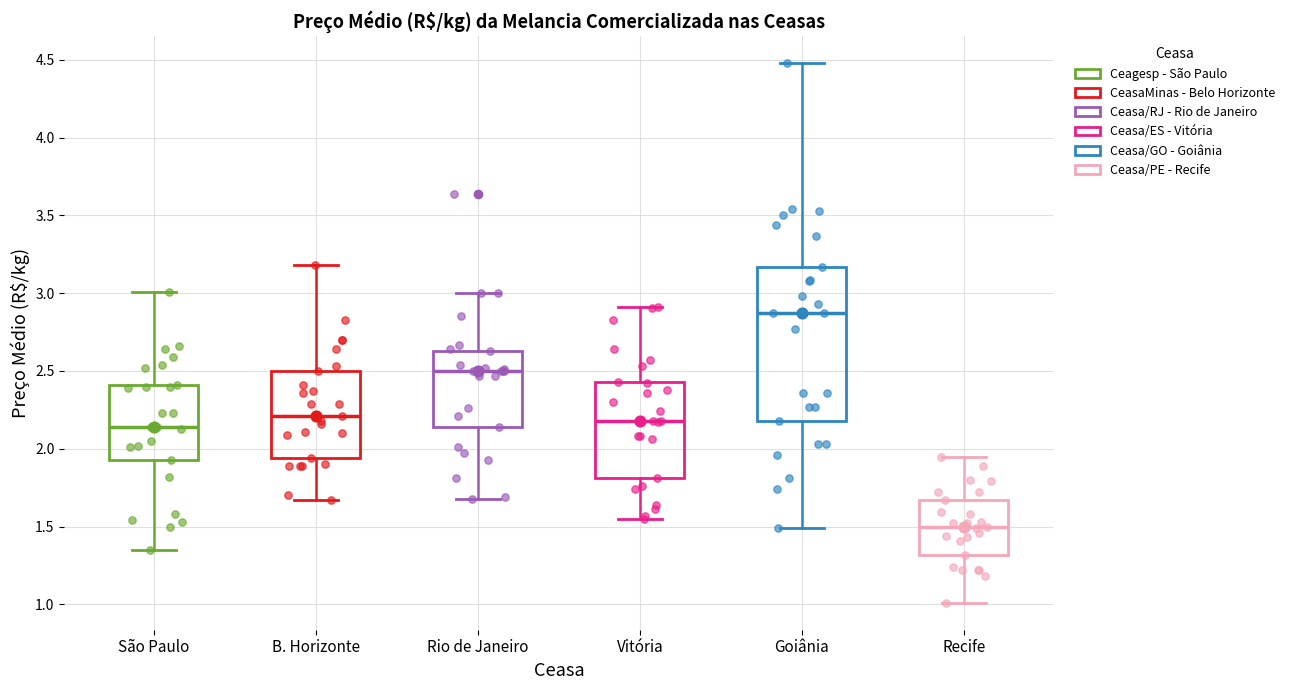

Where is the lower edge of the box for São Paulo on the y-axis? The values are not printed on the chart, so give them approximately, as read against the axis.

1.95